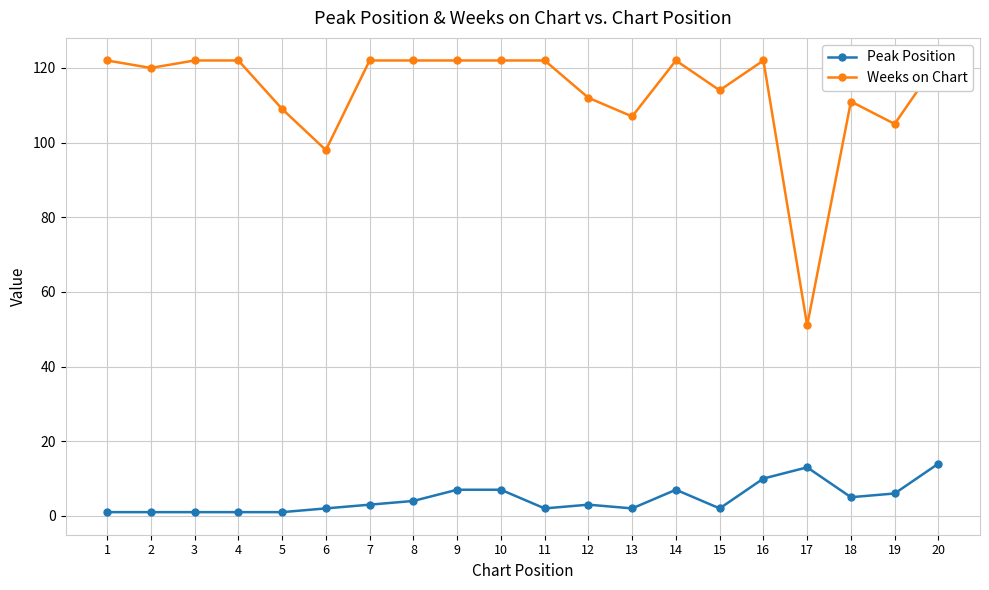

At which category is the sum across all series the highest?

20